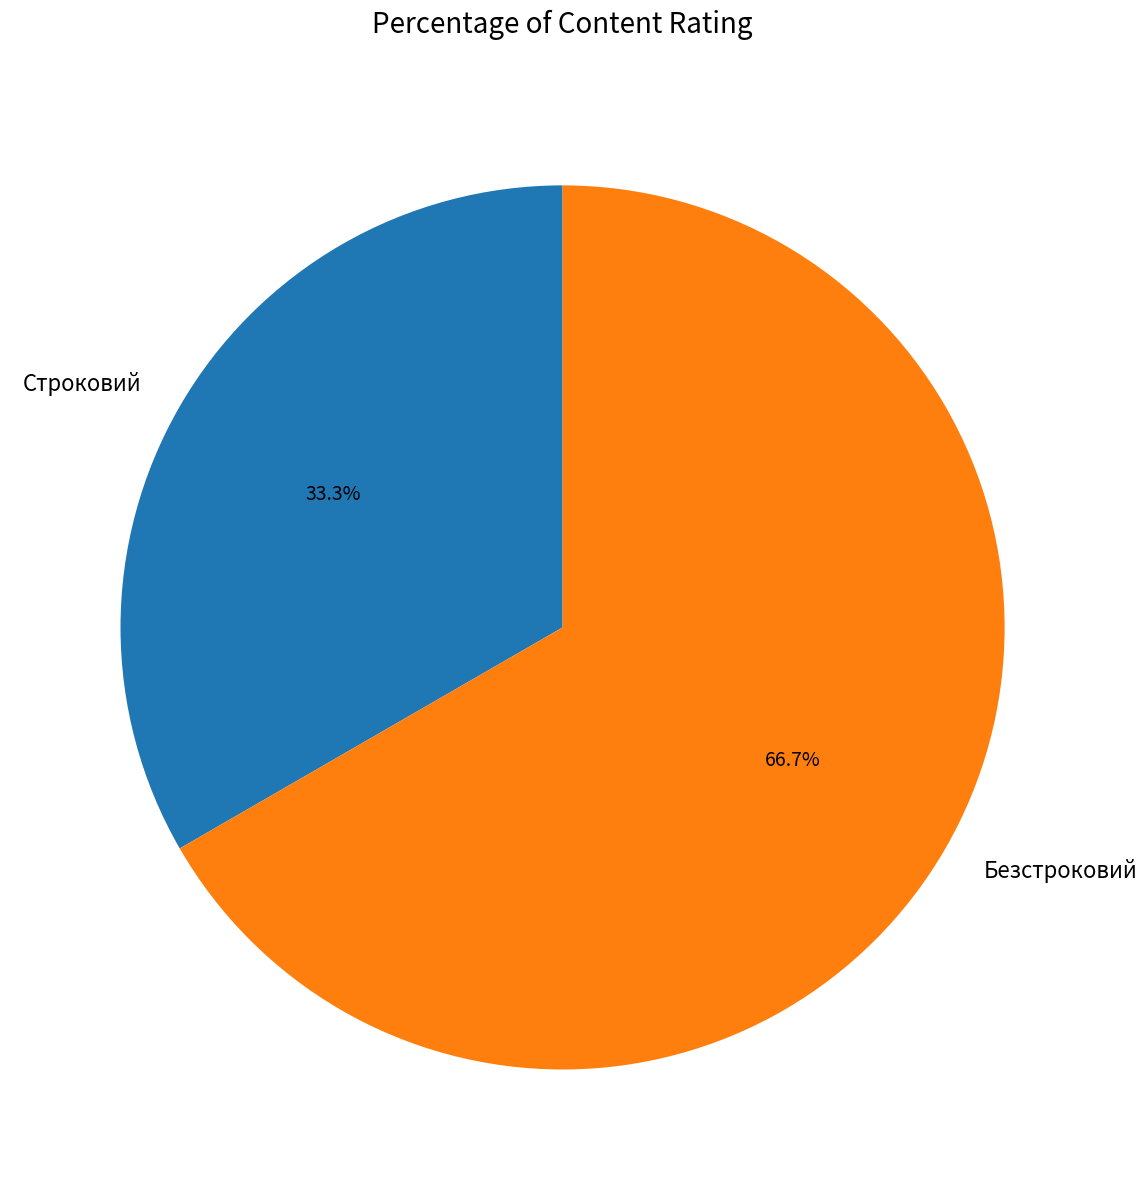

To the nearest percent, what is the combined percentage of Безстроковий and Строковий?

100%